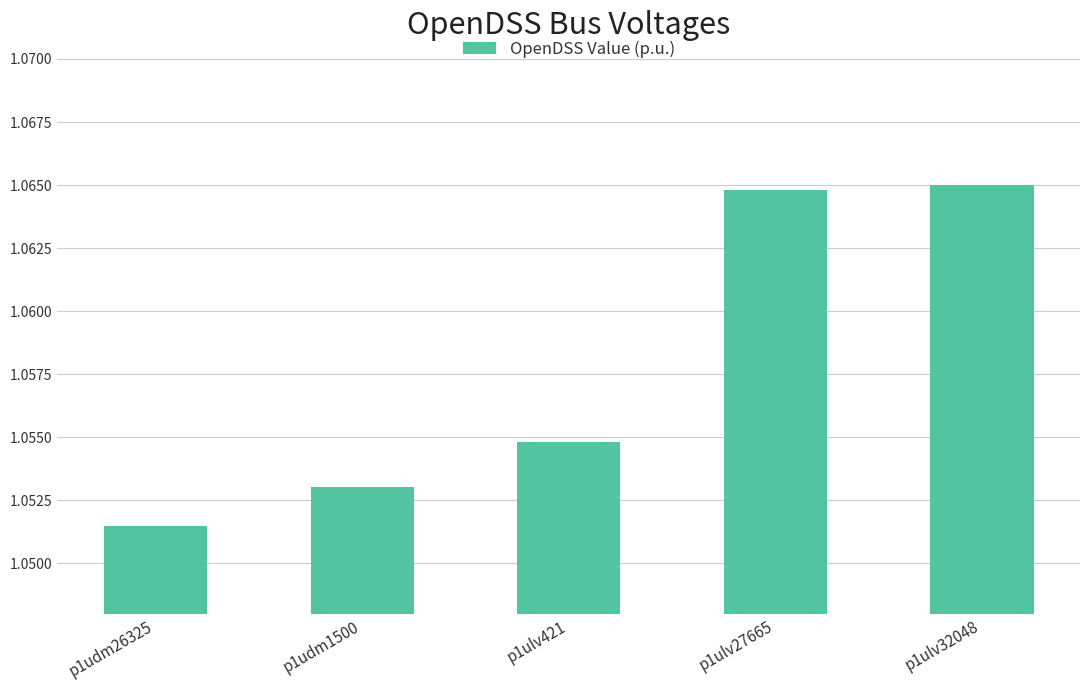

What is the sum of the values at p1udm26325 and p1ulv32048?

2.1